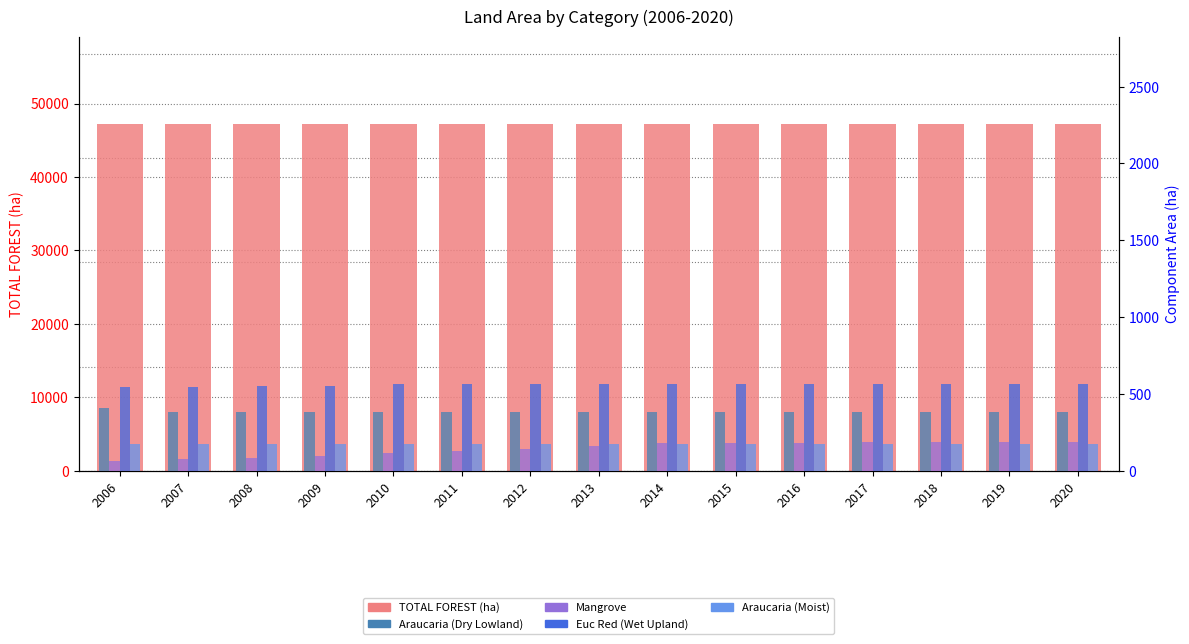

What is the value of the Mangrove bar at the 3rd from the left?

84